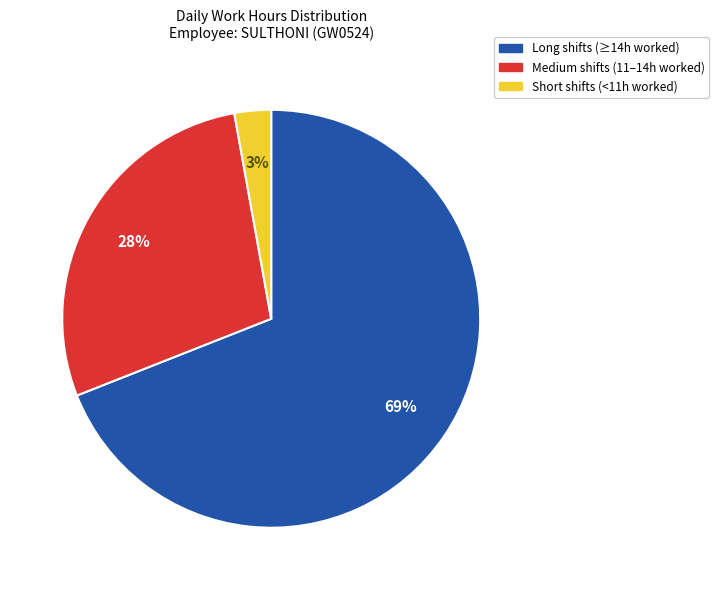

To the nearest percent, what is the difference between the largest and smallest slice percentages?

66%